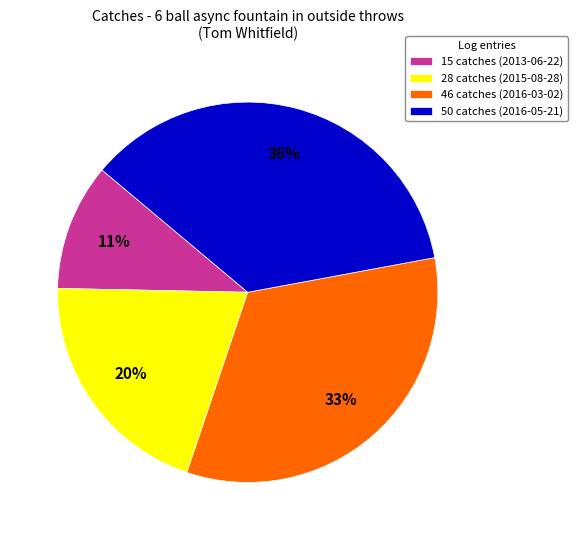

Which category has the biggest portion of the pie?

50 catches (2016-05-21)